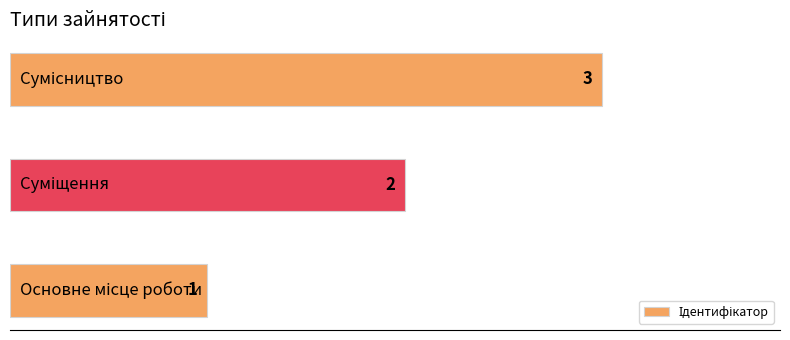

How many values are between 1 and 3?

3